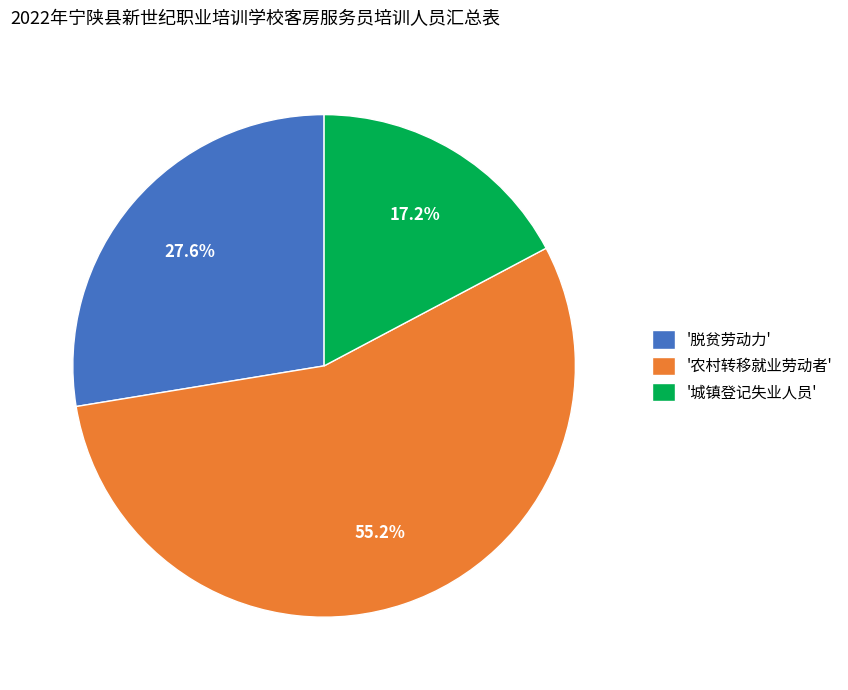

Between '城镇登记失业人员' and '农村转移就业劳动者', which is larger?

'农村转移就业劳动者'